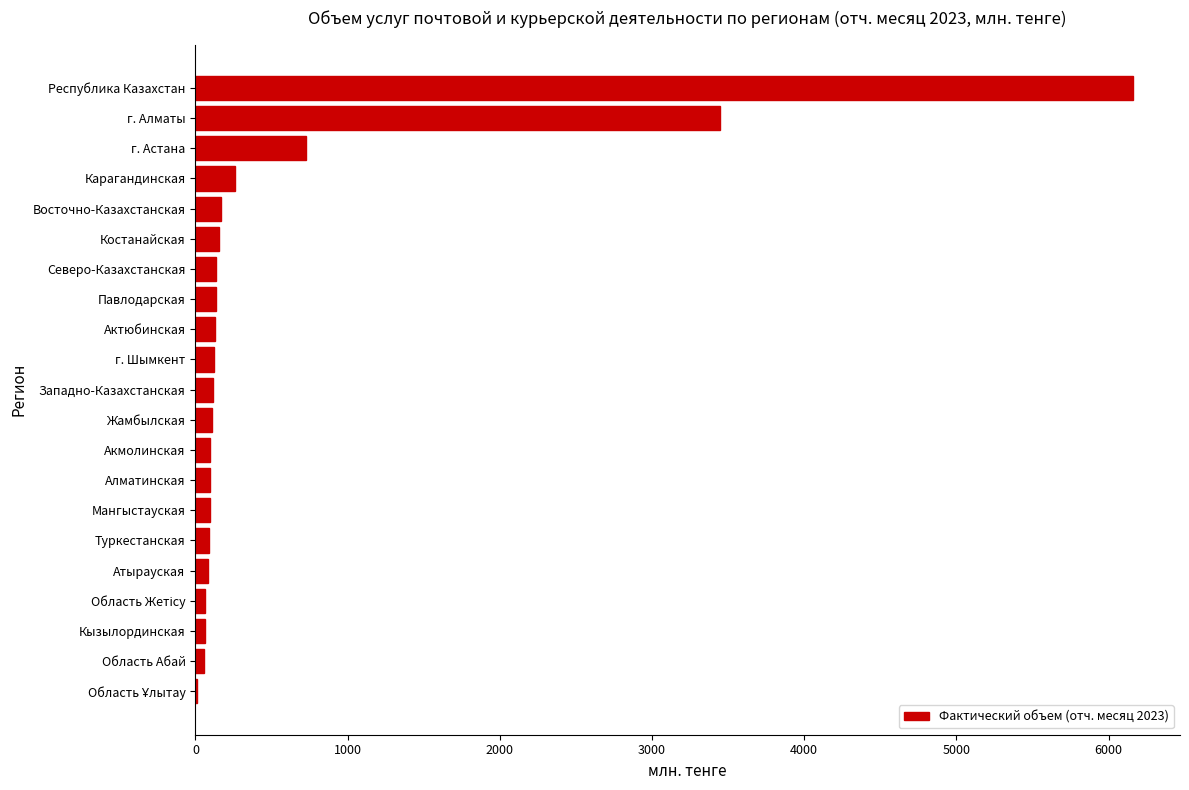

Which category has the highest value across all series?

Республика Казахстан